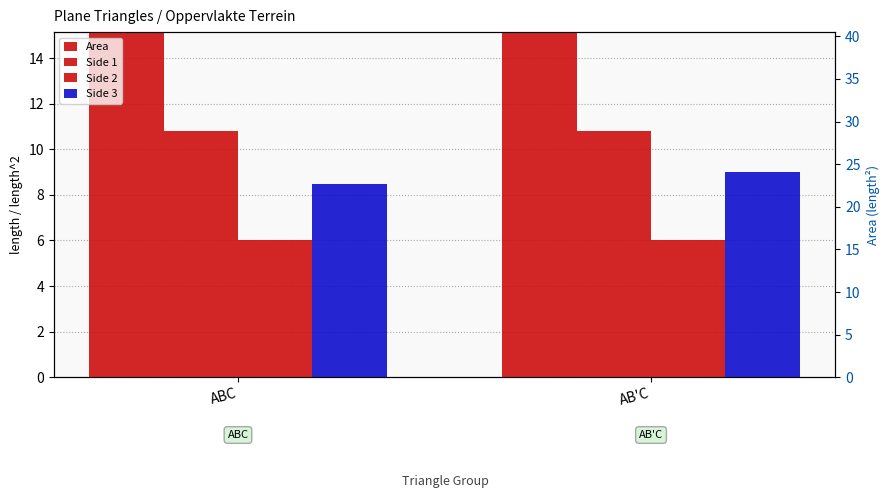

What is the label of the 2nd bar from the left?

AB'C